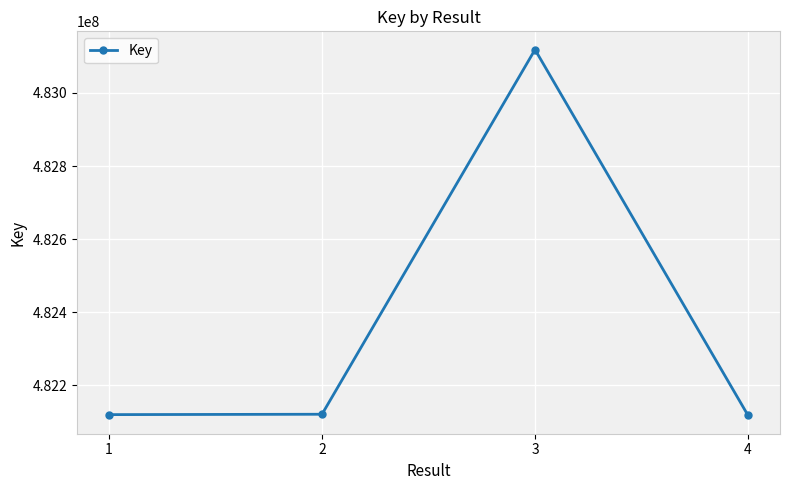

Between 3 and 1, which is larger?

3